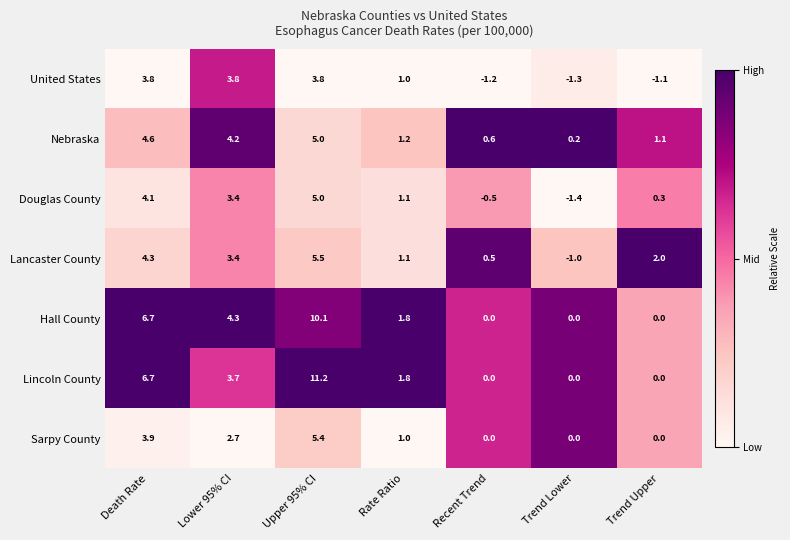

Rank the categories by Douglas County value from highest to lowest.

Upper 95% CI, Death Rate, Lower 95% CI, Rate Ratio, Trend Upper, Recent Trend, Trend Lower